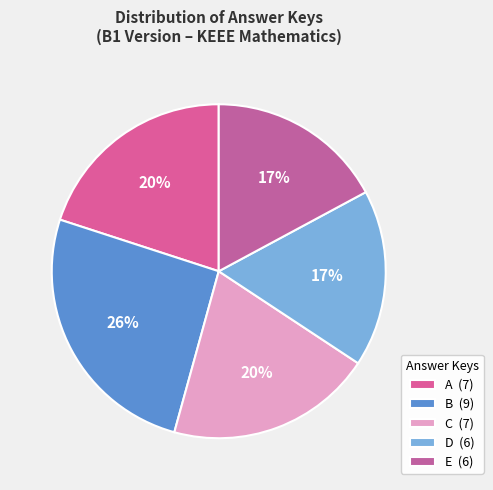

How many slices are in this pie chart?

5